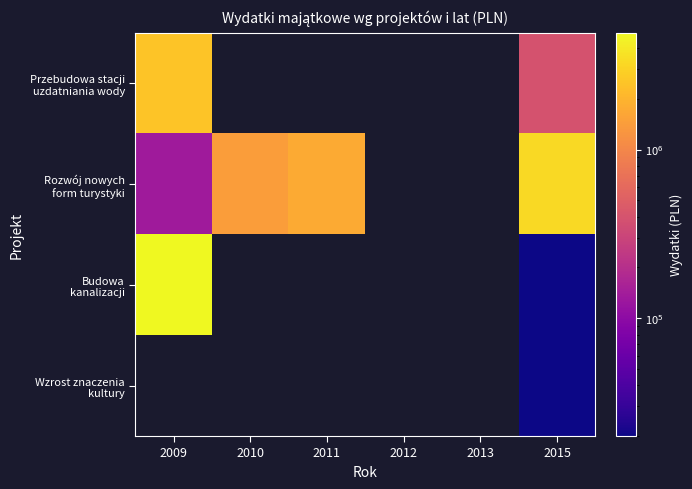

How many positive values does the Wzrost znaczenia kultury series have?

1